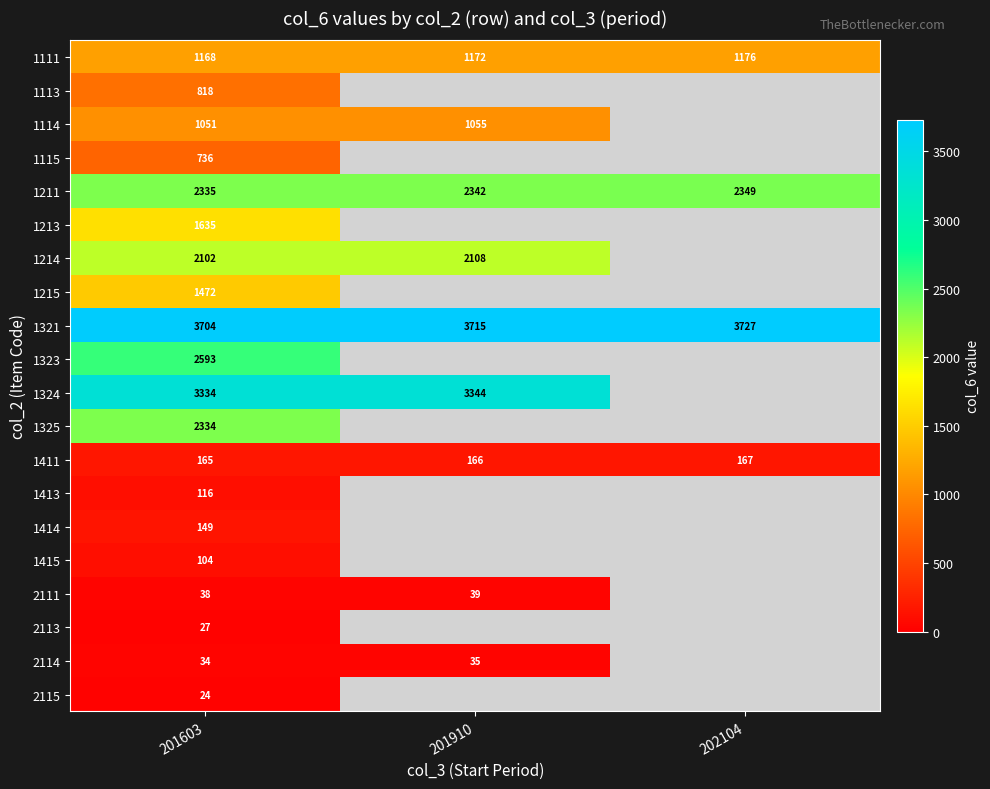

What is the difference between the maximum and minimum values in the 1111 series?

8